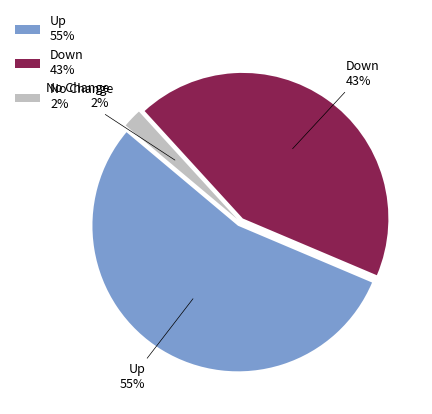

What percentage is the Down 43% slice, to the nearest percent?

43%